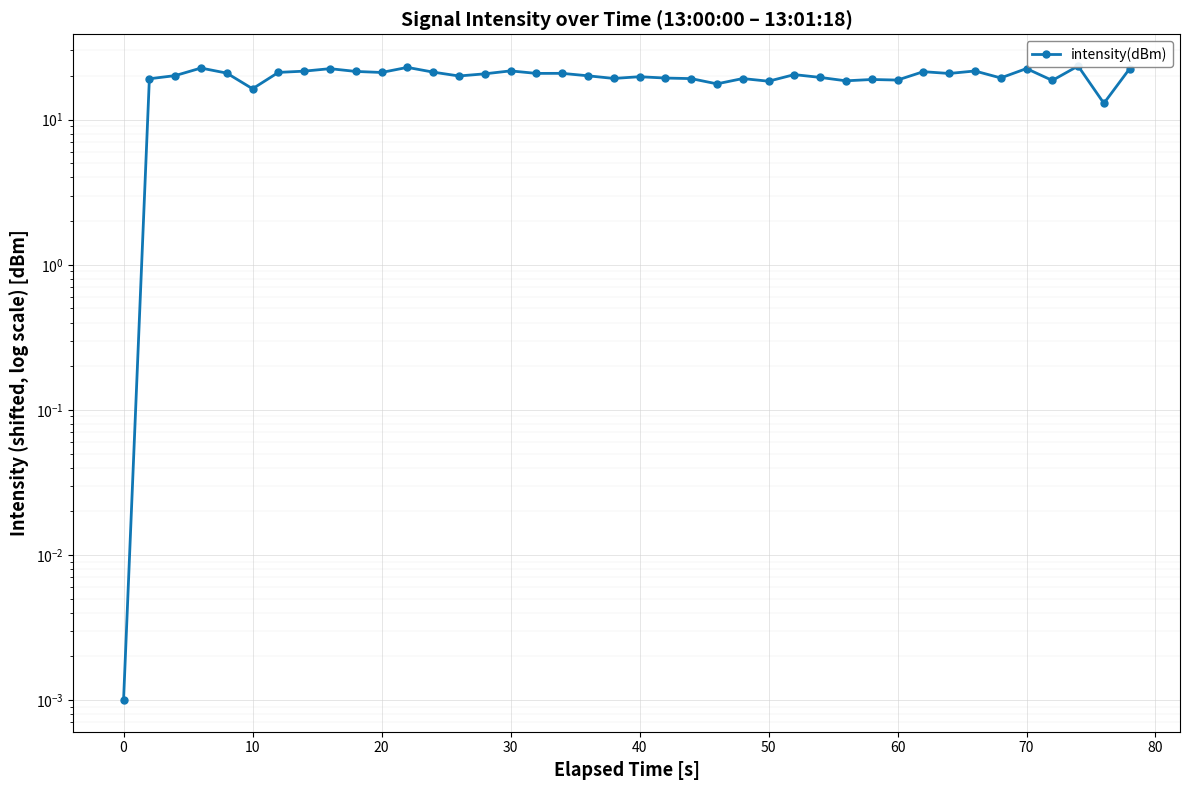

Approximately how many times larger is the value at 15 compared to 80?

1.0